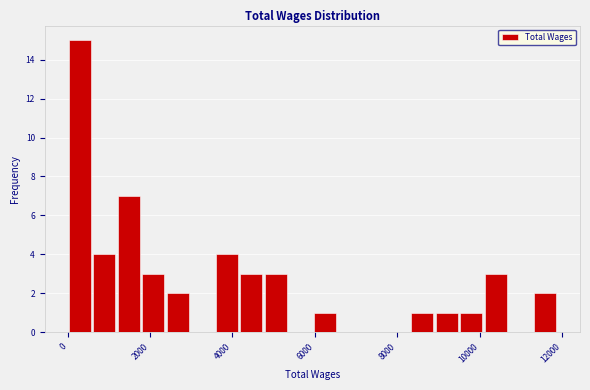

Around what value on the x-axis is the tallest bar? Give the approximate position of its centre, as read against the axis.

200